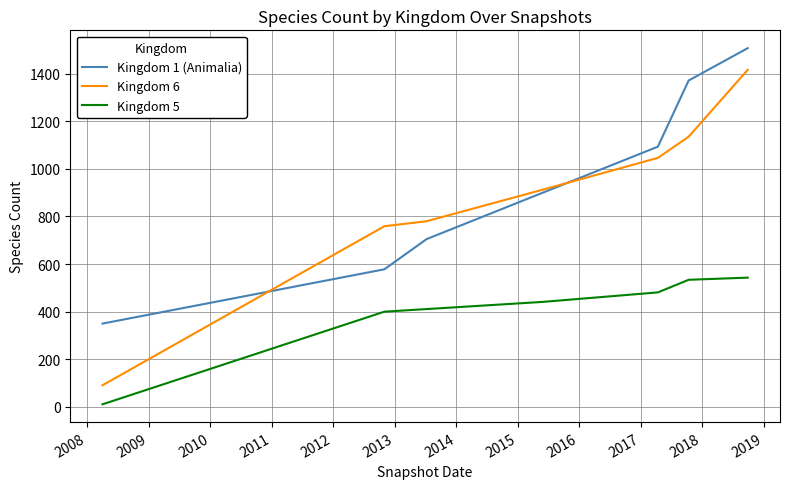

Rank the series by their maximum value, from highest to lowest.

Kingdom 1 (Animalia), Kingdom 6, Kingdom 5